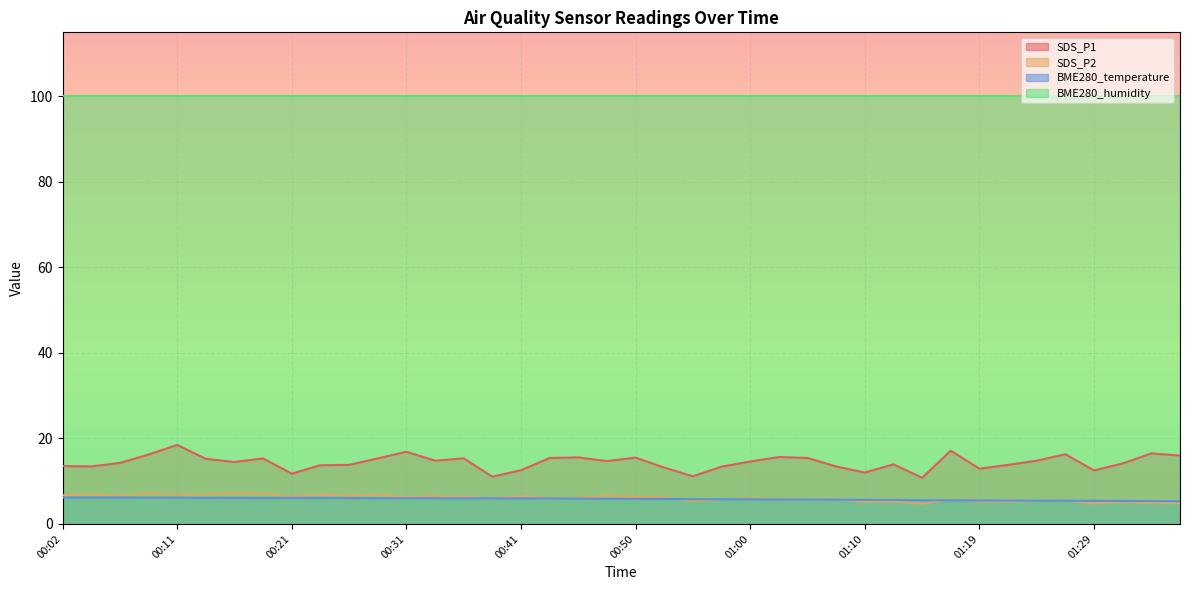

Count the number of categories in the chart.

40